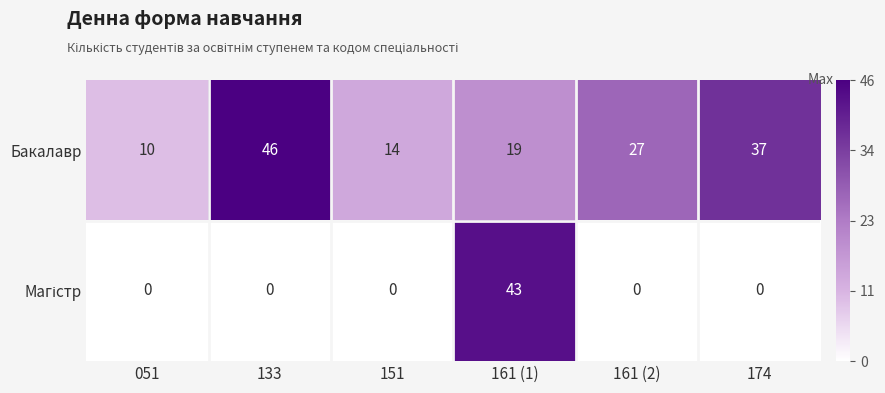

The Бакалавр series shows 37 at 174. True or false?

True